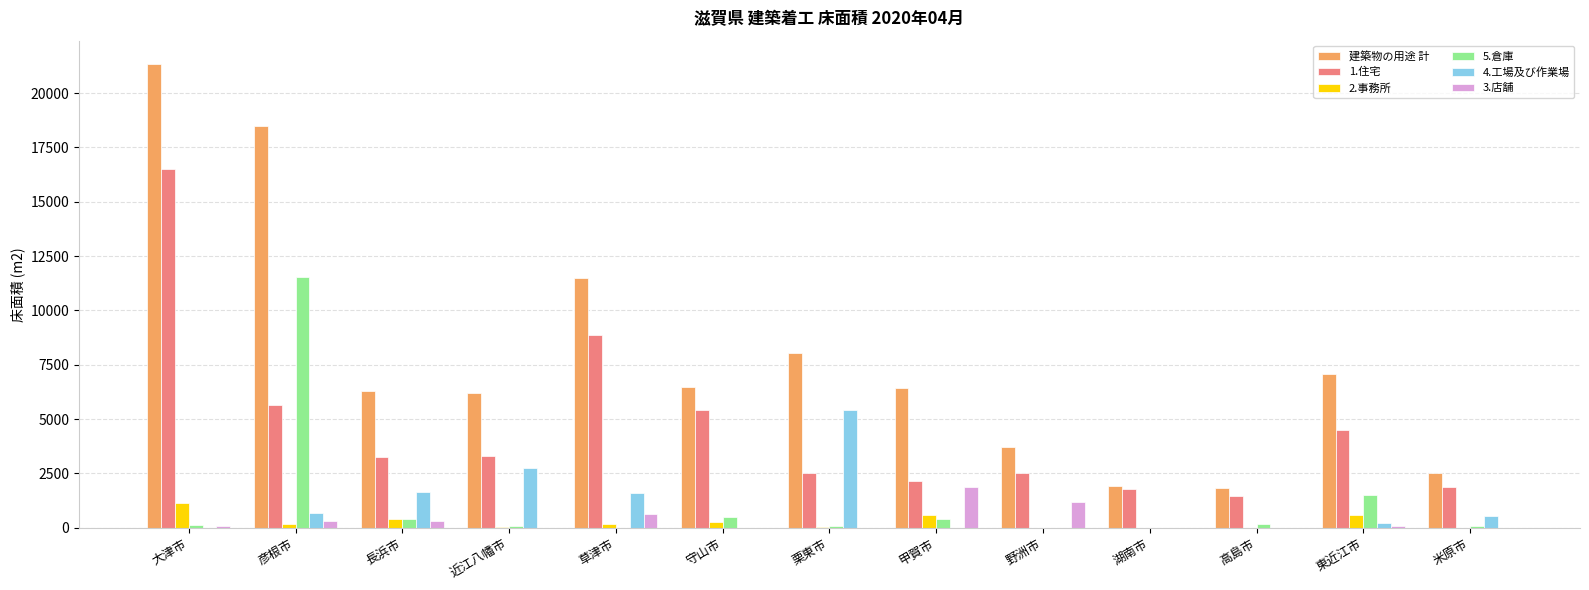

Are the bars grouped side by side (vs. stacked)?

Yes